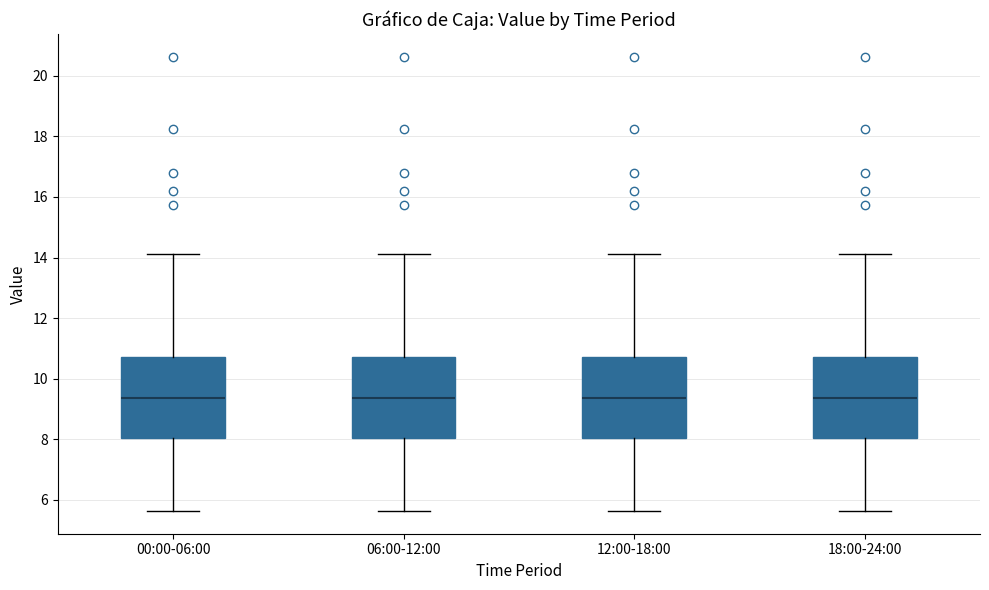

Reading left to right, transcribe this box plot: for each box, give where its median line is, the range the box spans, and where its two whiskers end, as read against the y-axis. The values are not printed on the chart, so give them approximately, as read against the axis.

00:00-06:00: median 9.4, box 8.0 to 10.8, whiskers 5.6 to 14.2
06:00-12:00: median 9.4, box 8.0 to 10.8, whiskers 5.6 to 14.2
12:00-18:00: median 9.4, box 8.0 to 10.8, whiskers 5.6 to 14.2
18:00-24:00: median 9.4, box 8.0 to 10.8, whiskers 5.6 to 14.2